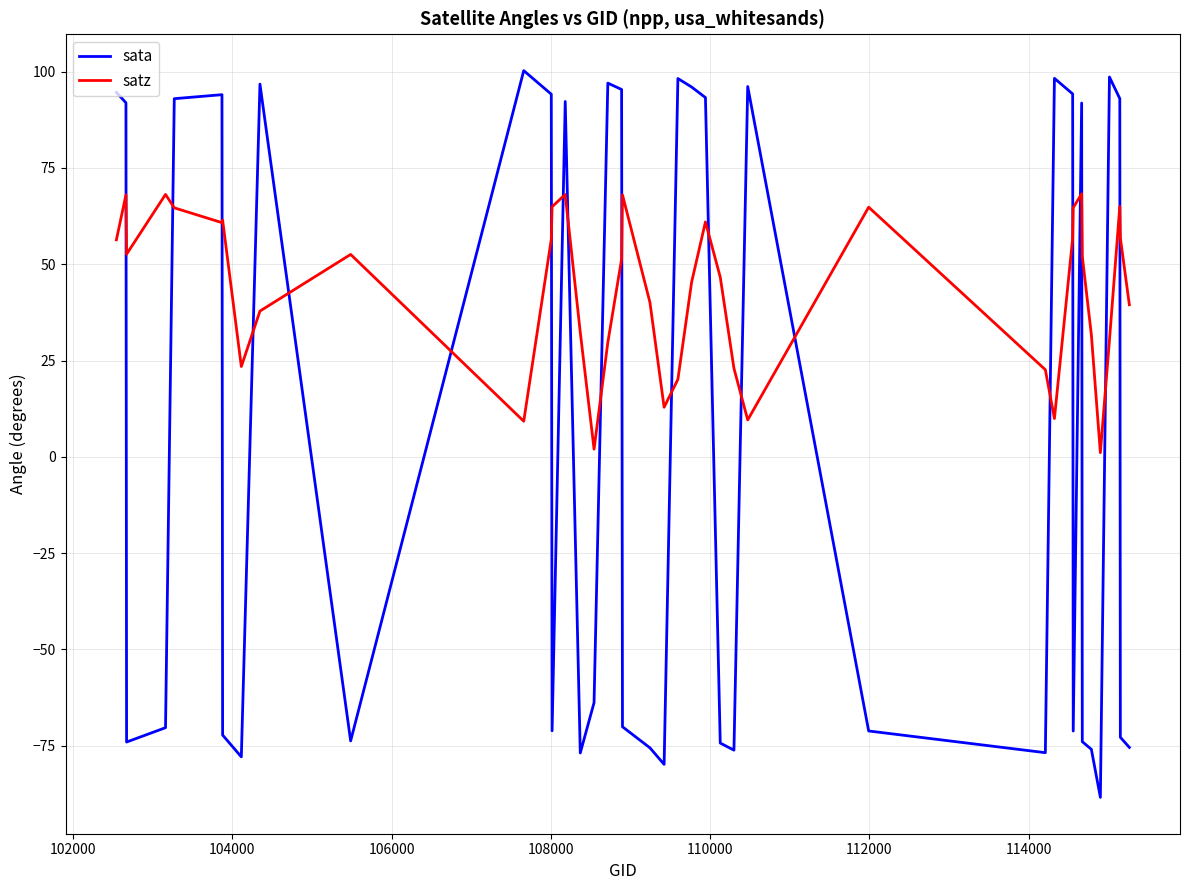

True or false: satz and sata cross at least once.

True